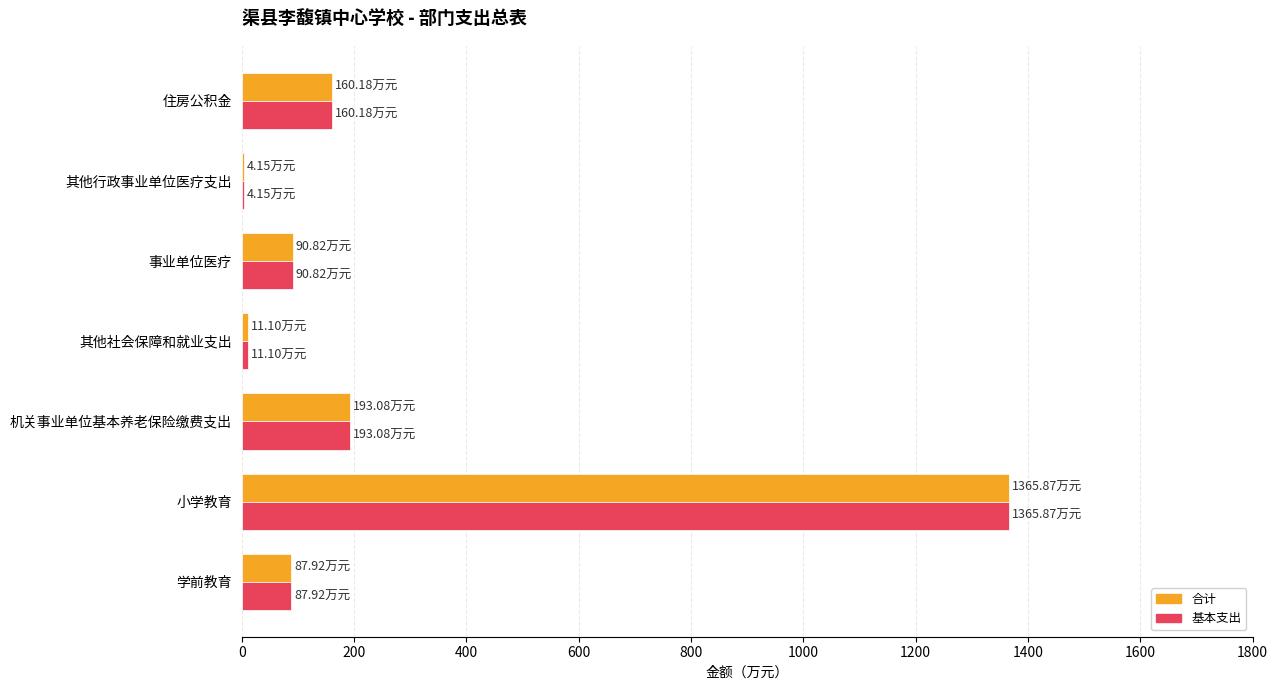

At which category is the sum across all series the highest?

小学教育